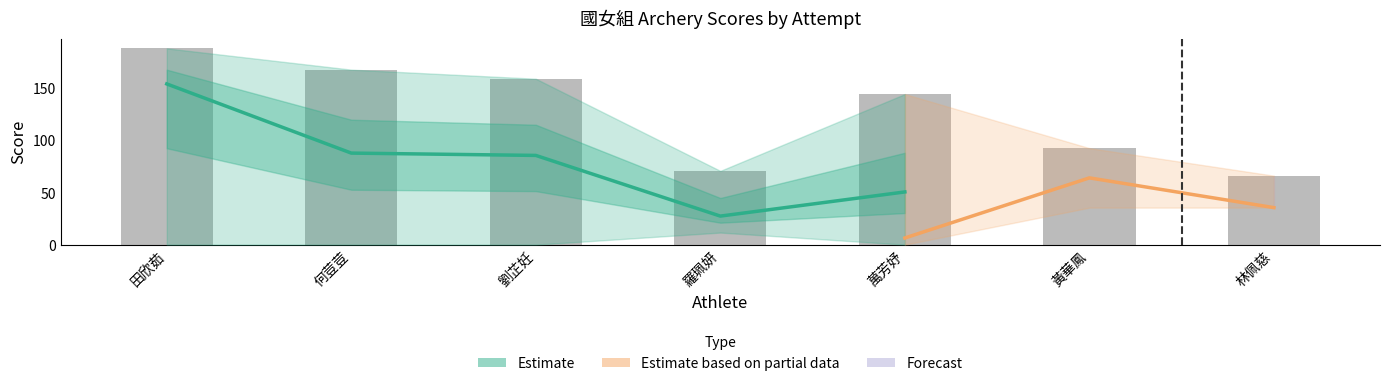

How many data points in Attempt 1 are less than 11?

3